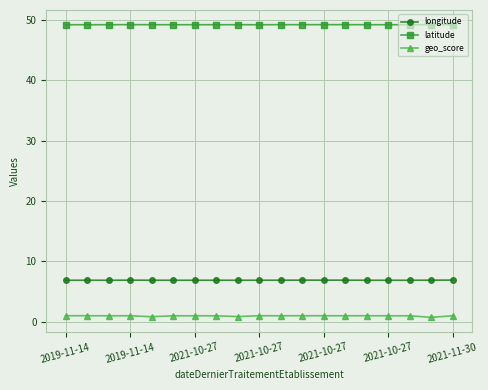

At how many categories does at least one series exceed 47?

19